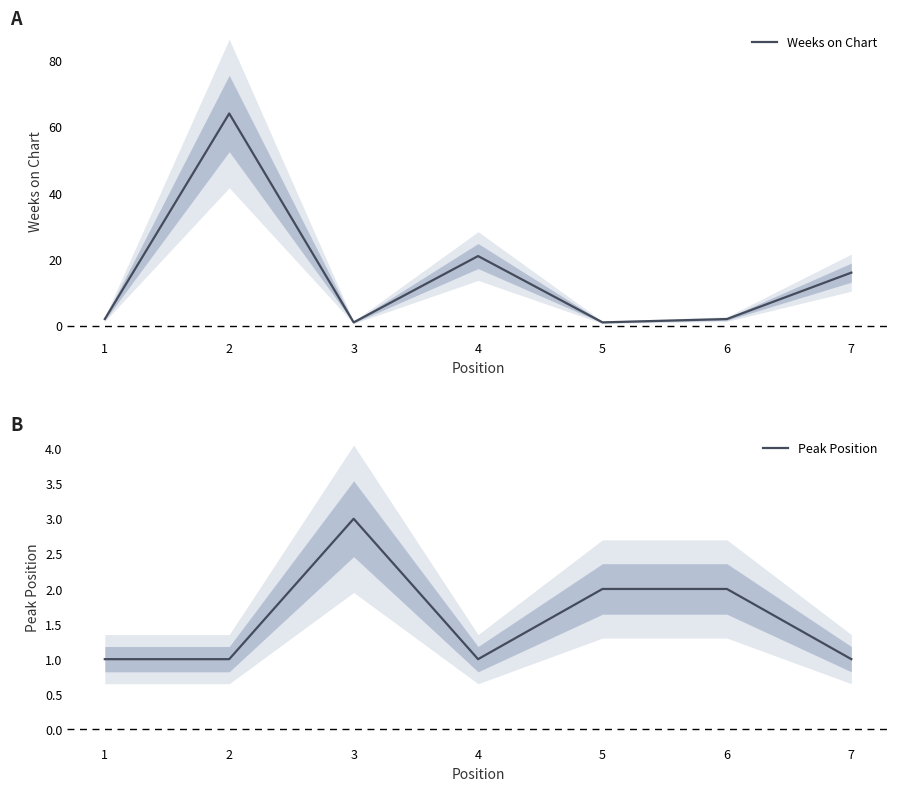

True or false: Peak Position has more than 2 interior local peaks.

False